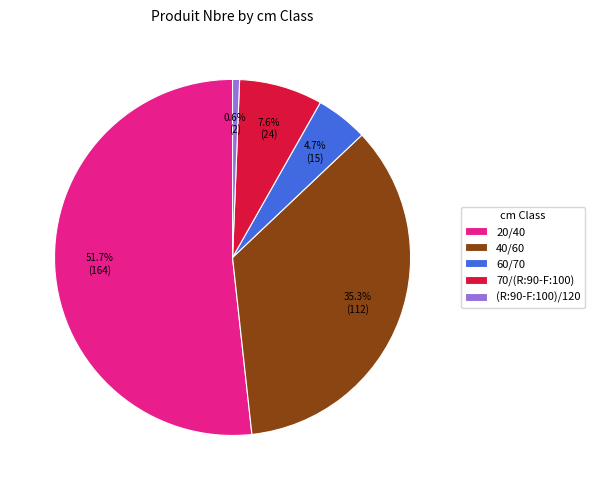

What percentage is the 20/40 slice, to the nearest percent?

52%